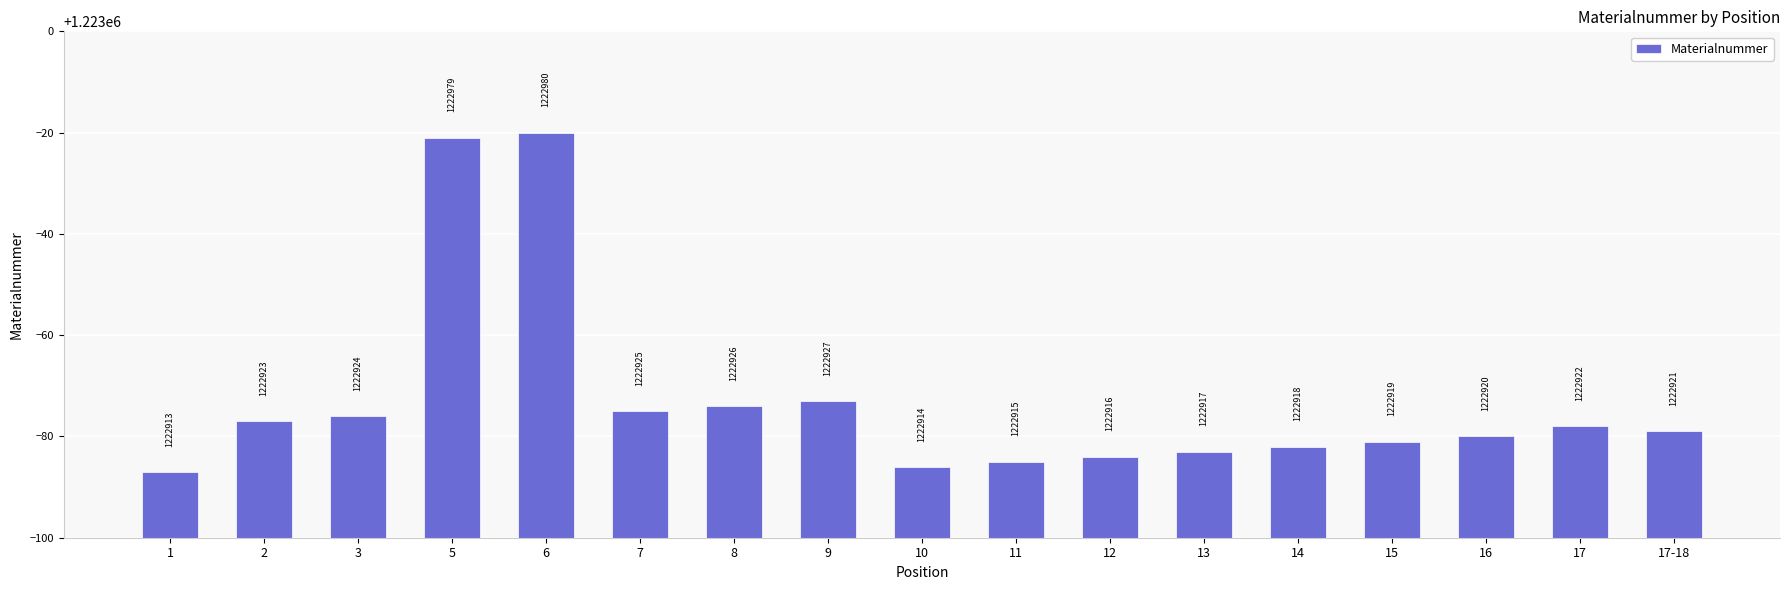

What is the greatest value displayed?

1222980